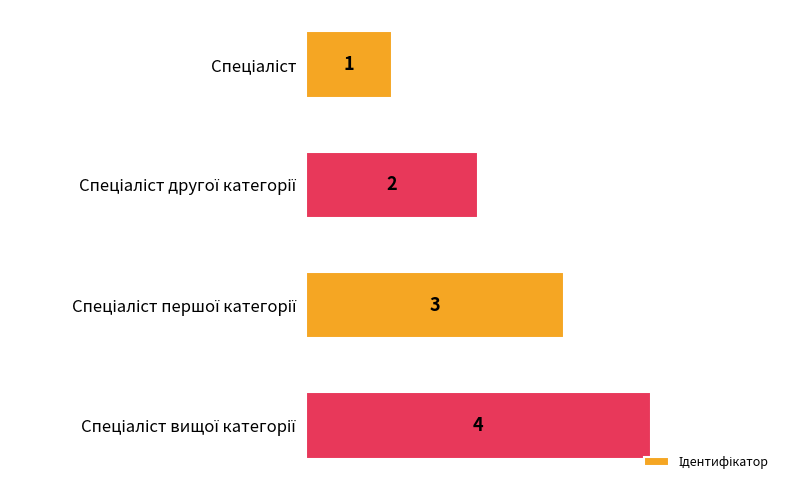

What is the maximum value shown in the chart?

4